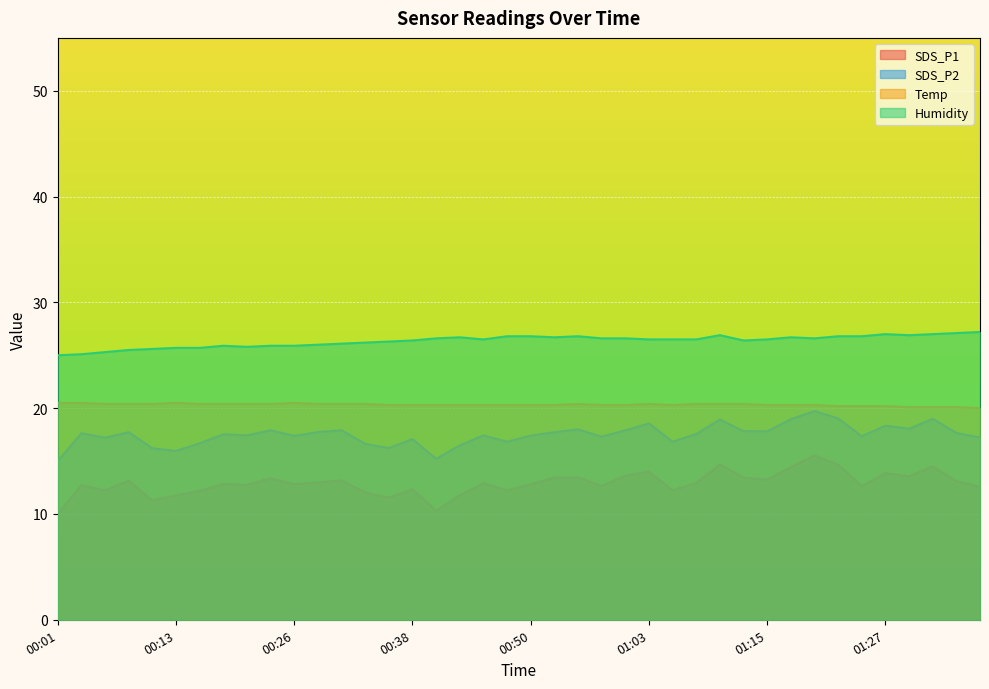

Is the value of SDS_P2 at 00:38 greater than the value of Humidity at 00:08?

No